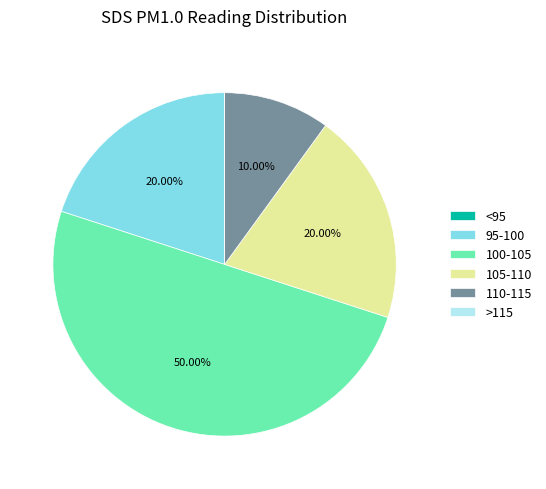

Is the sum of 105-110 and 110-115 greater than half?

No